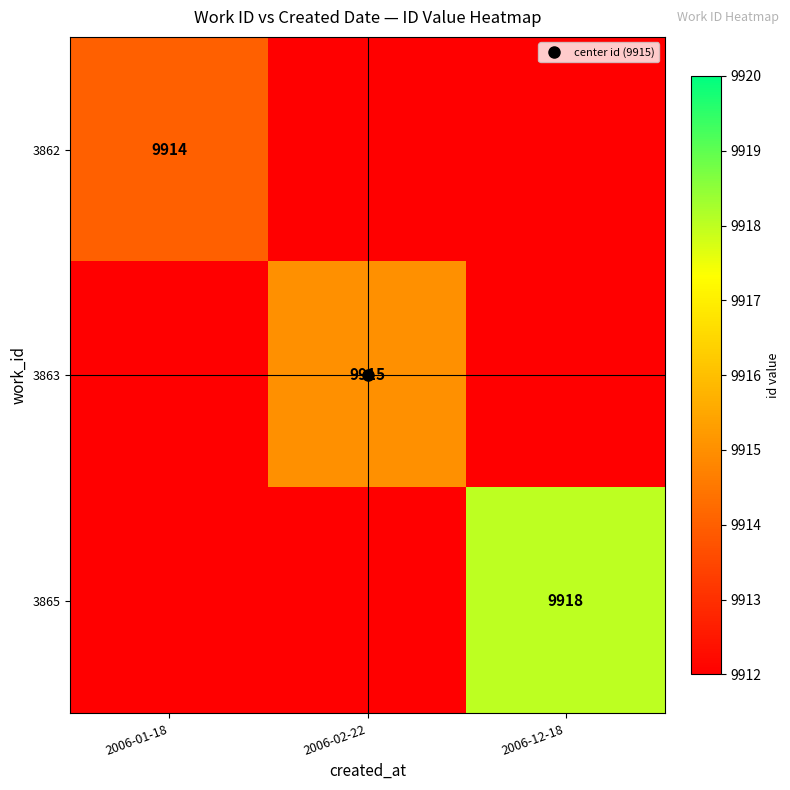

At which category is the sum across all series the highest?

2006-12-18